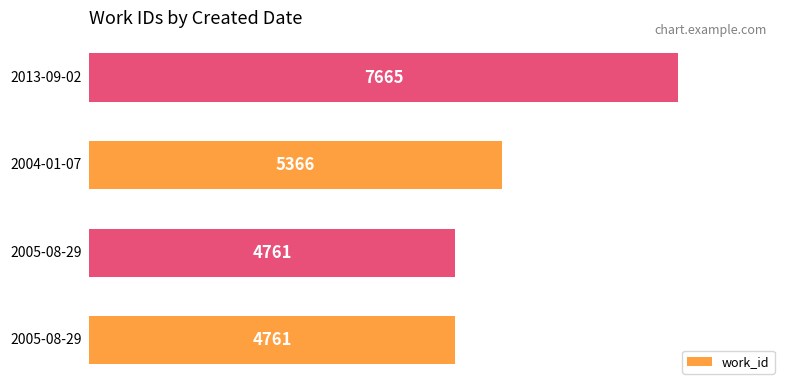

What is the difference between the maximum and second lowest values?

2904